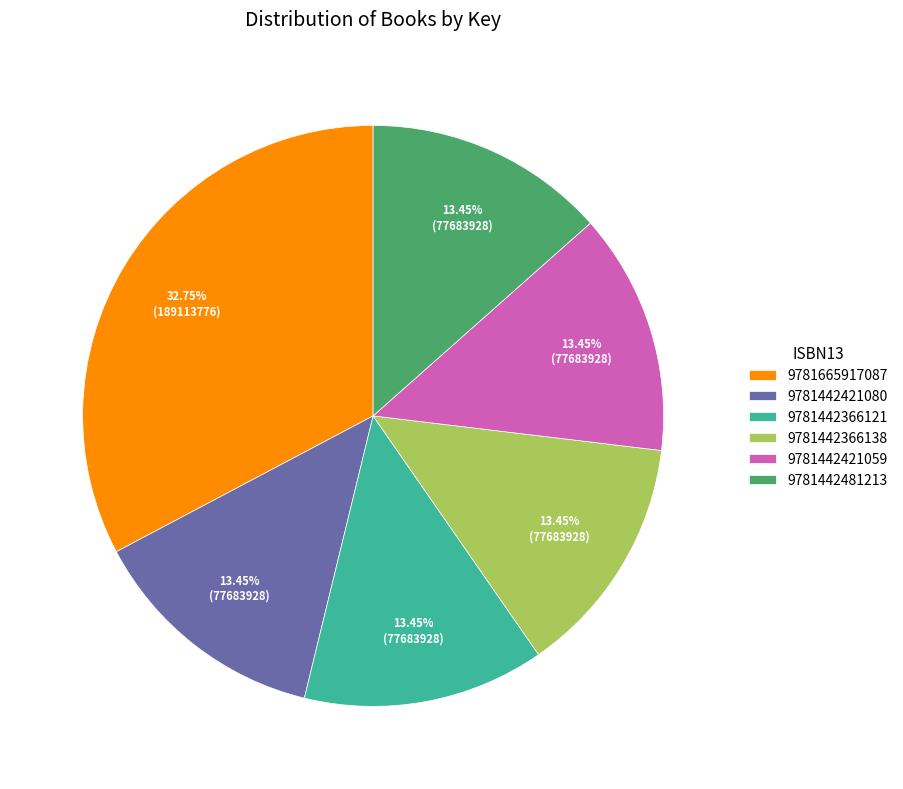

What percentage do 9781442366138 and 9781665917087 together represent?

46.2%